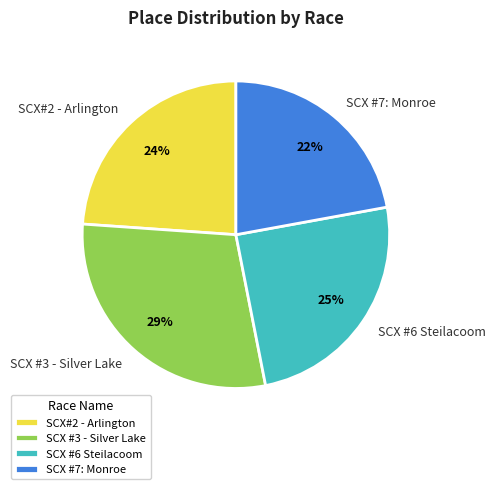

Rank the categories by value from lowest to highest.

SCX #7: Monroe, SCX#2 - Arlington, SCX #6 Steilacoom, SCX #3 - Silver Lake